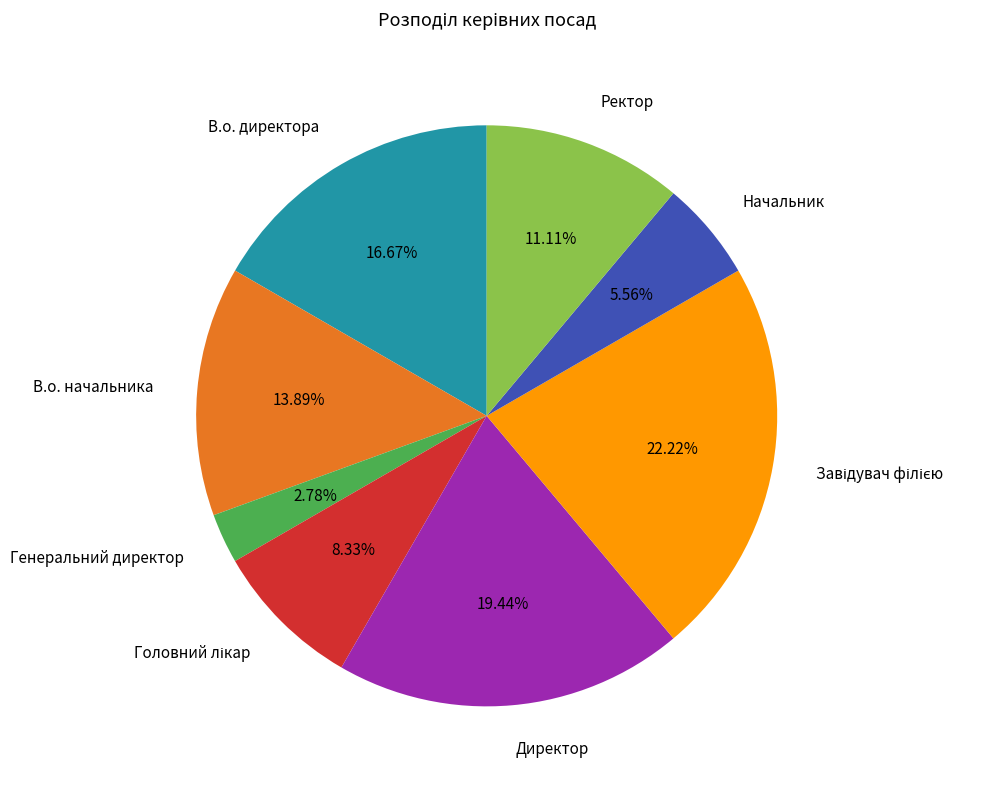

To the nearest percent, what is the average slice percentage?

12%